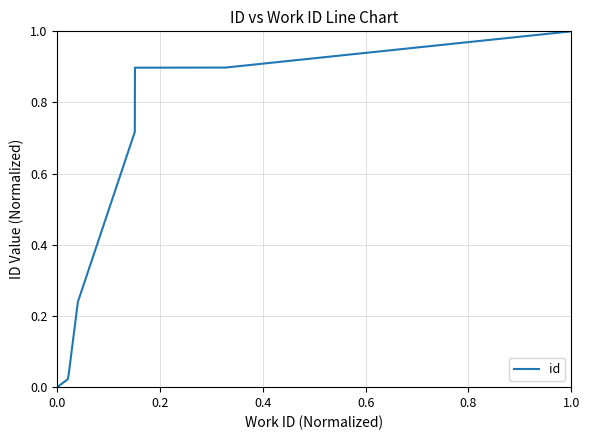

What is the sum of all values?

3.8